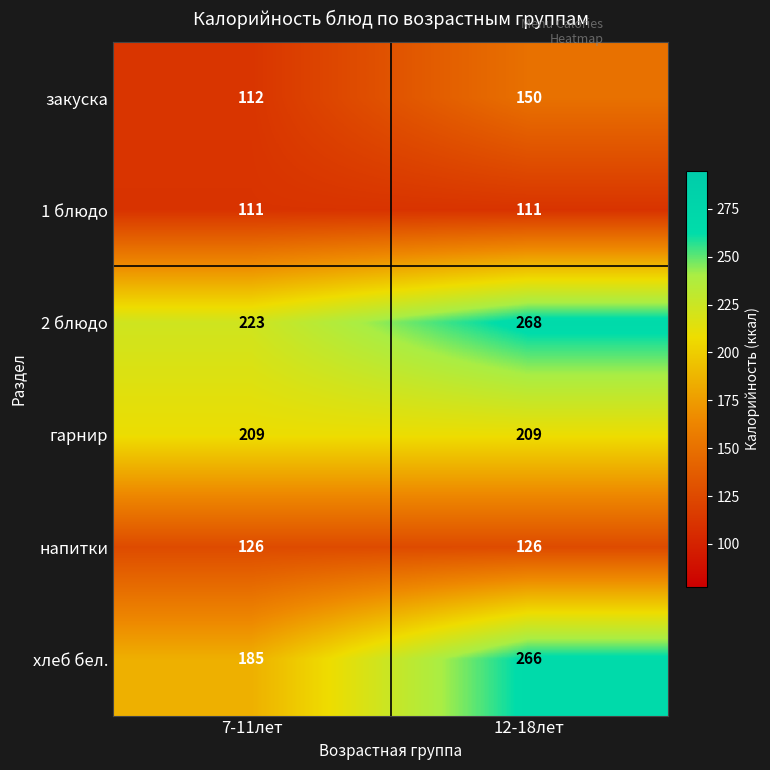

Reading left to right, list all the values displayed in this chart.

закуска: 112	150
1 блюдо: 111	111
2 блюдо: 223	268
гарнир: 209	209
напитки: 126	126
хлеб бел.: 185	266